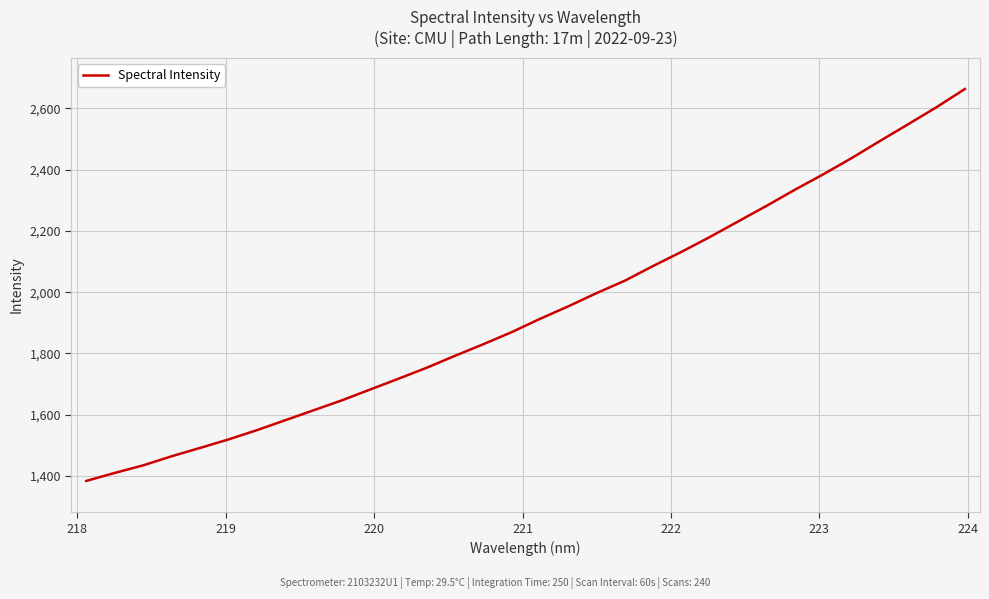

What is the smallest value displayed?

1383.9